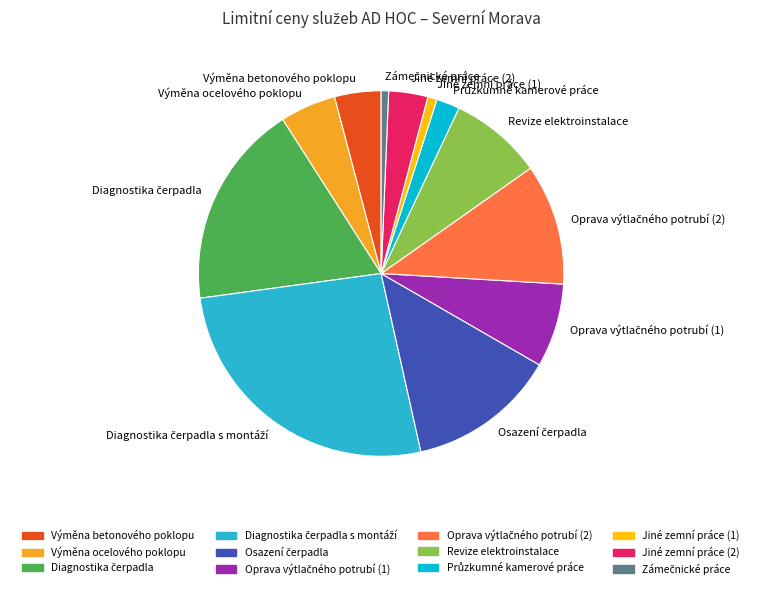

Is there a majority slice in this chart?

No